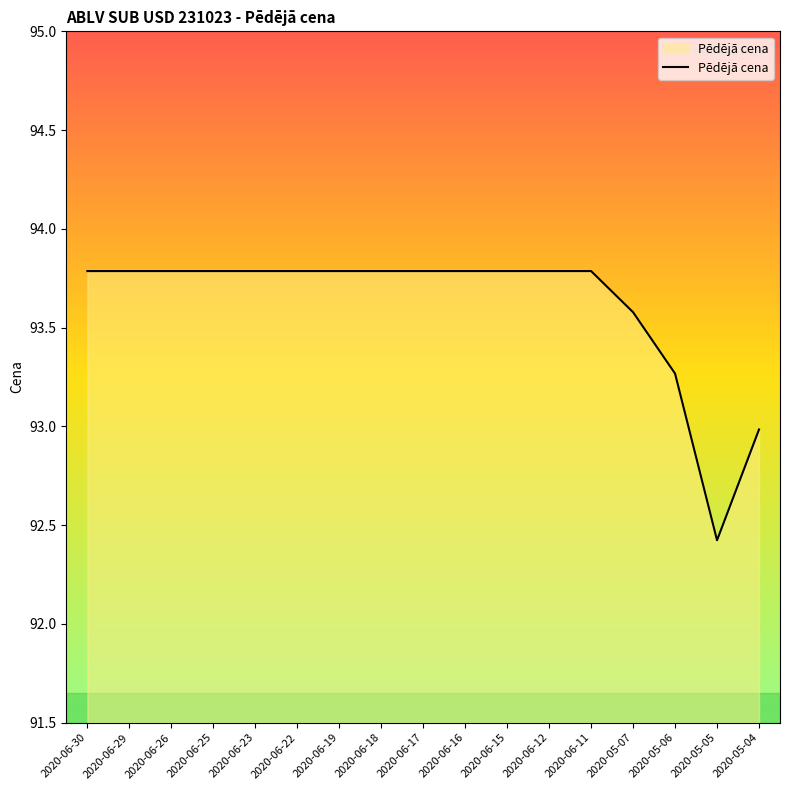

What is the average value?

93.6